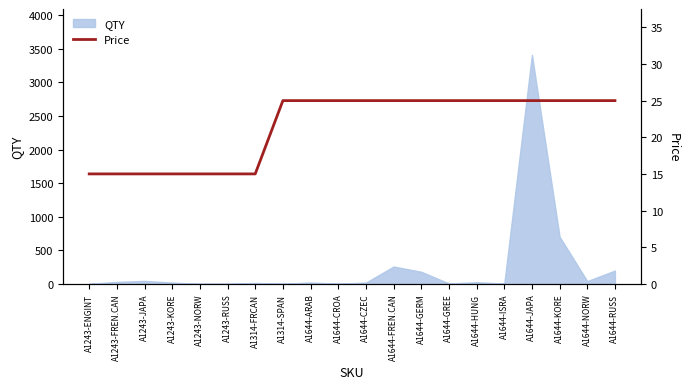

The chart shows a value of 25 at A1644-KORE. True or false?

True